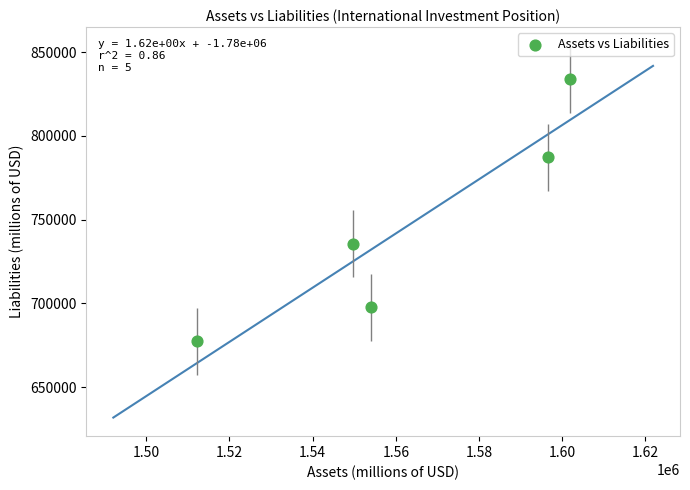

What is the average X value?

1562850.0